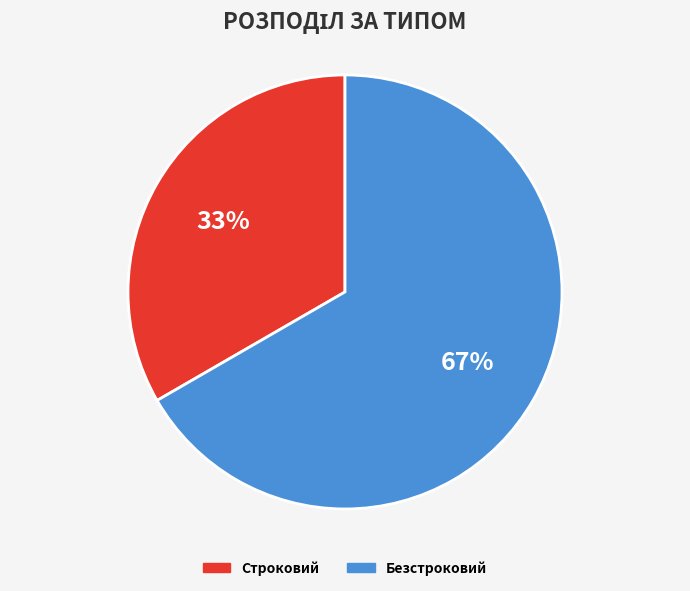

The Безстроковий slice represents 59% of the pie. True or false?

False